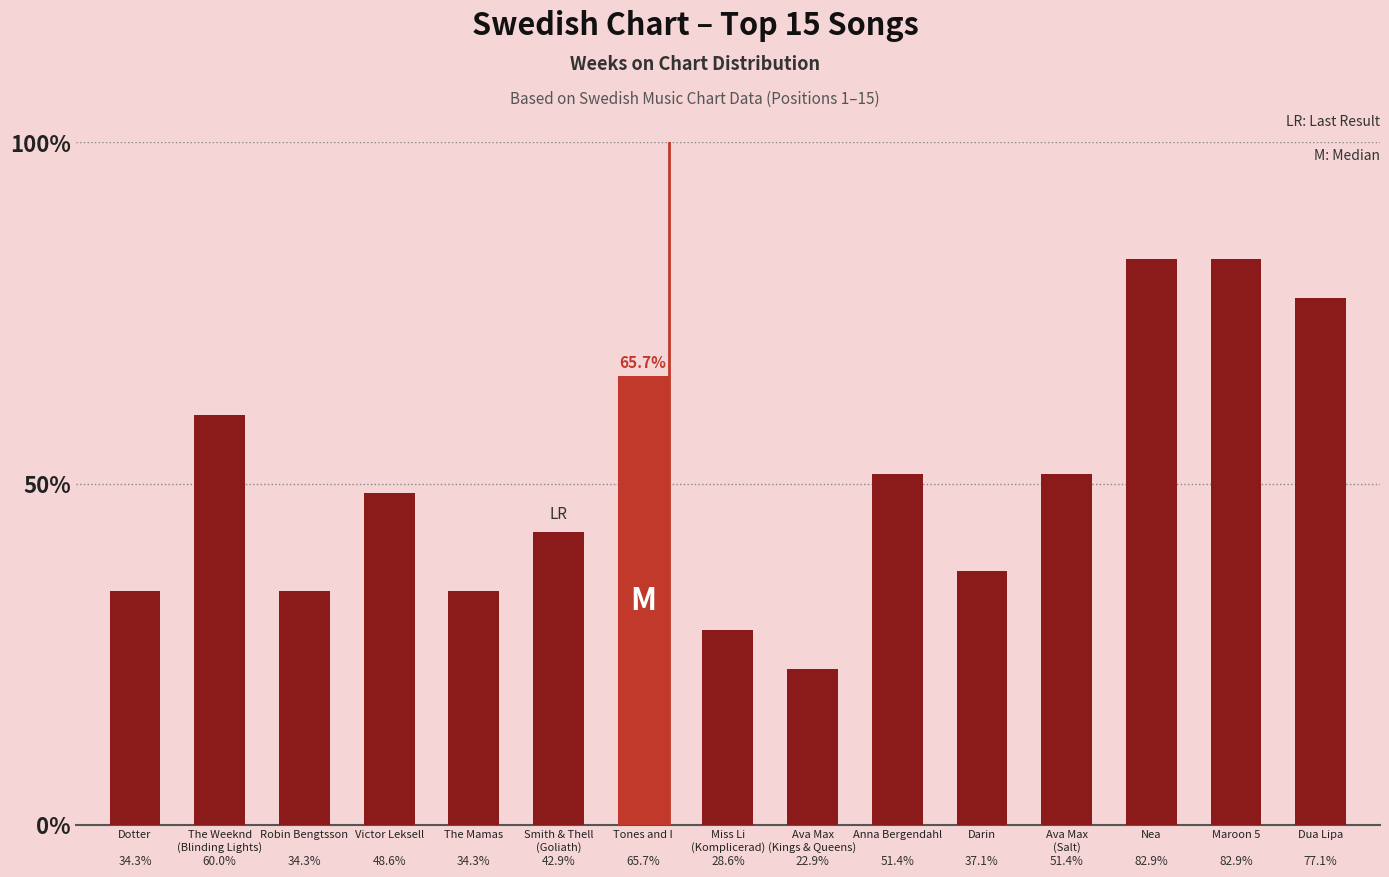

Reading right to left, extract all data points from this chart.

Dua Lipa=27	Maroon 5=29	Nea=29	Ava Max
(Salt)=18	Darin=13	Anna Bergendahl=18	Ava Max
(Kings & Queens)=8	Miss Li
(Komplicerad)=10	Tones and I=23	Smith & Thell
(Goliath)=15	The Mamas=12	Victor Leksell=17	Robin Bengtsson=12	The Weeknd
(Blinding Lights)=21	Dotter=12